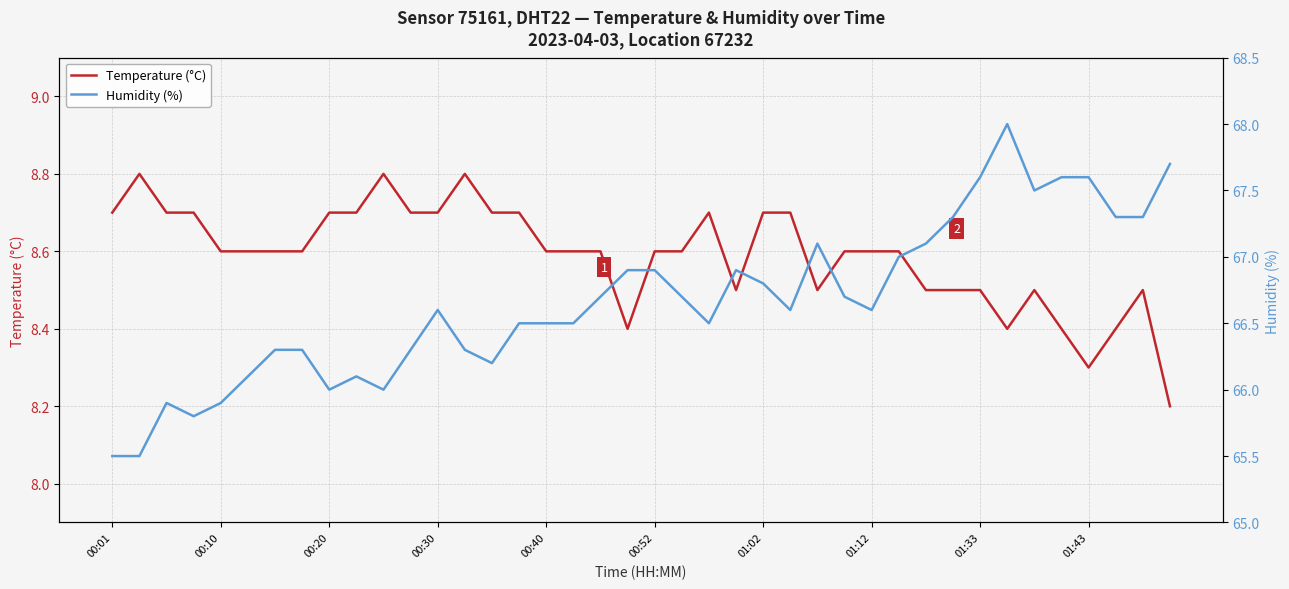

True or false: Temperature (°C) and Humidity (%) intersect in this chart.

False